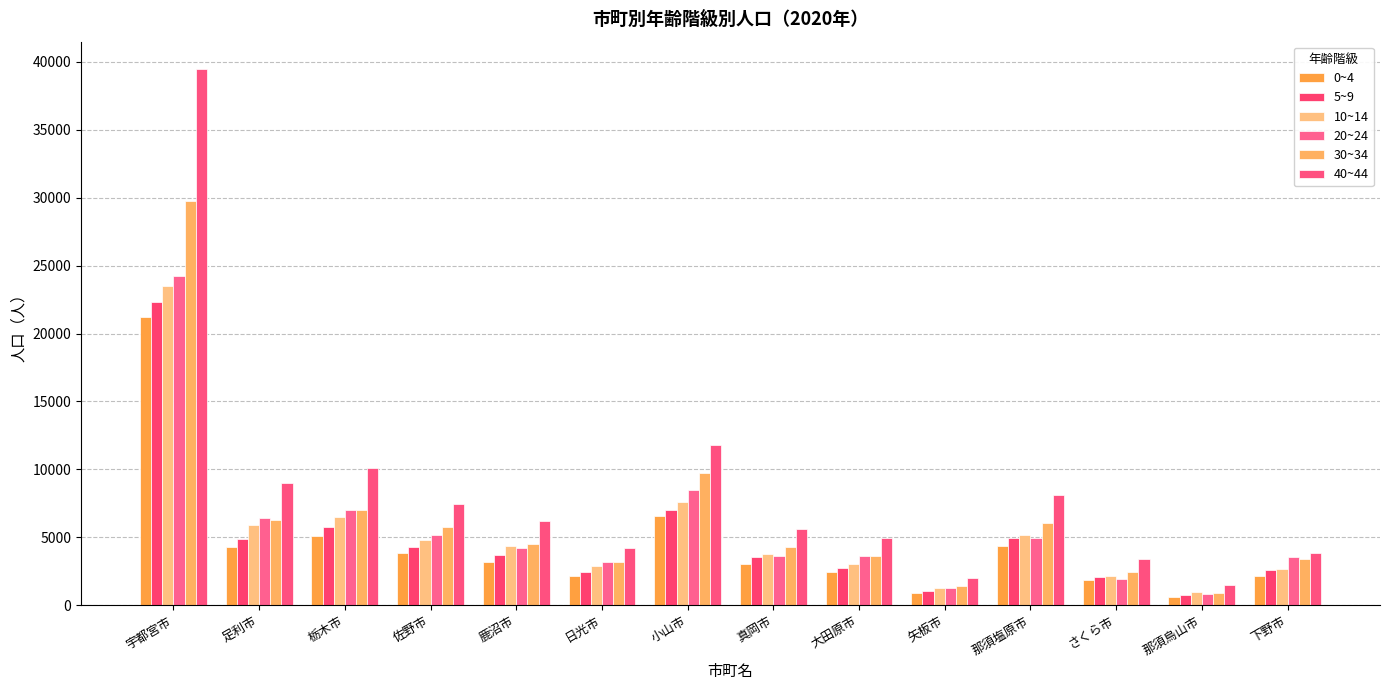

Which series has the largest total across all categories?

40~44